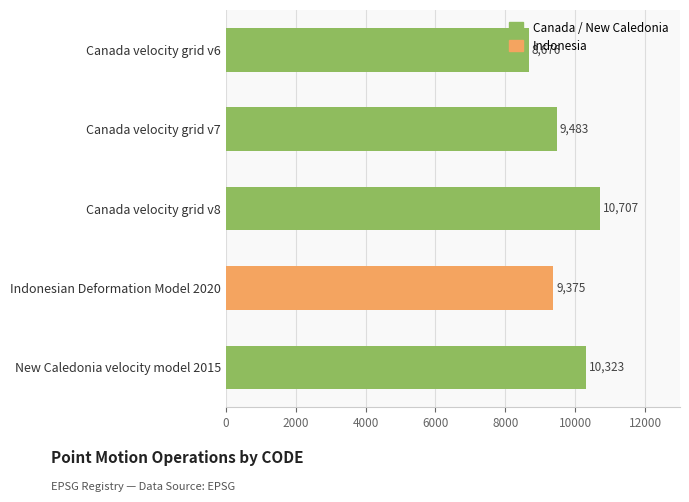

Approximately how many times larger is the value at Canada velocity grid v6 compared to New Caledonia velocity model 2015?

0.8